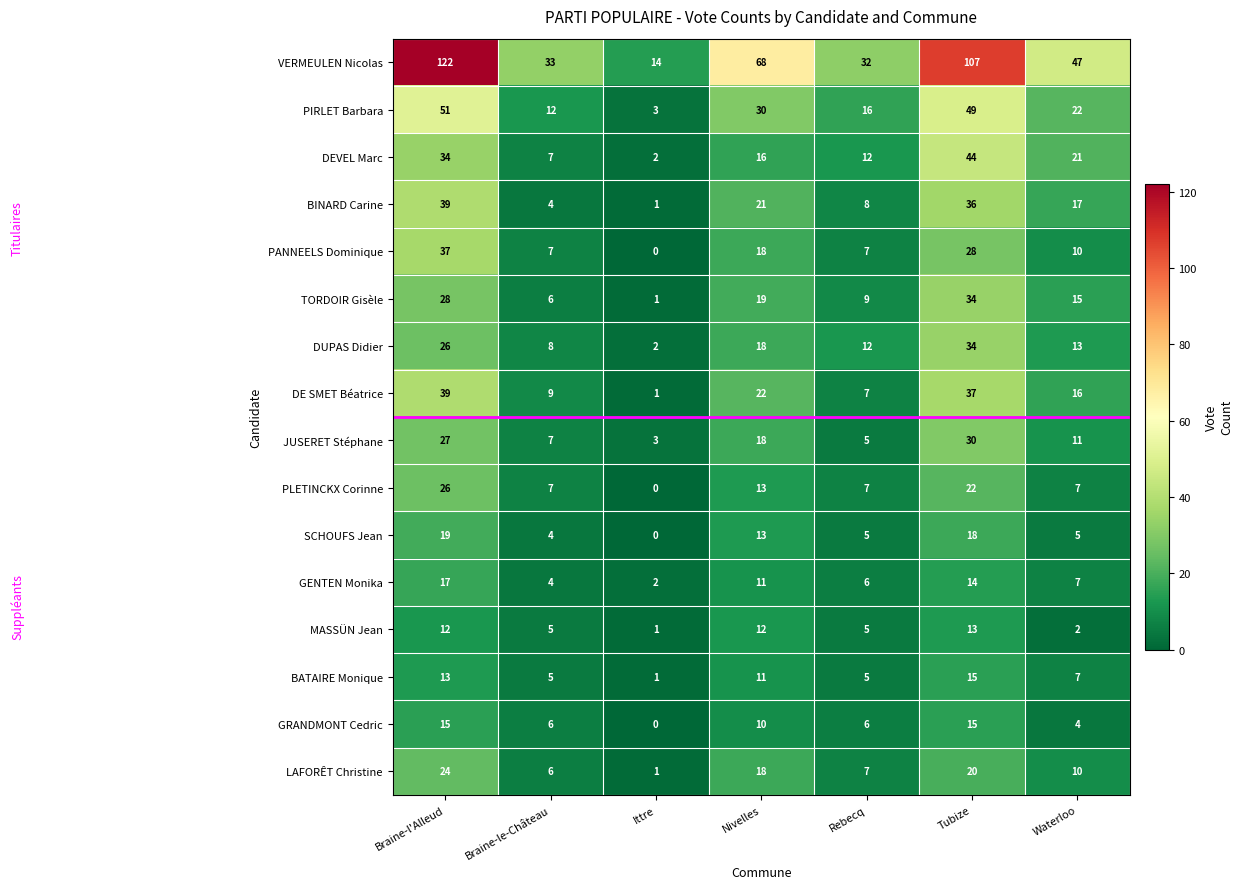

Which category has the highest value in the LAFORÊT Christine series?

Braine-l'Alleud